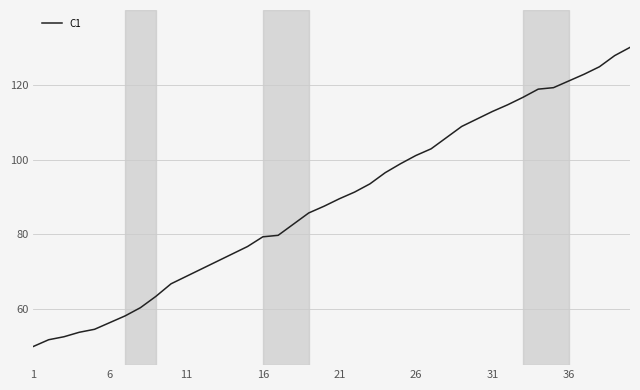

What is the smallest value displayed?

50.0